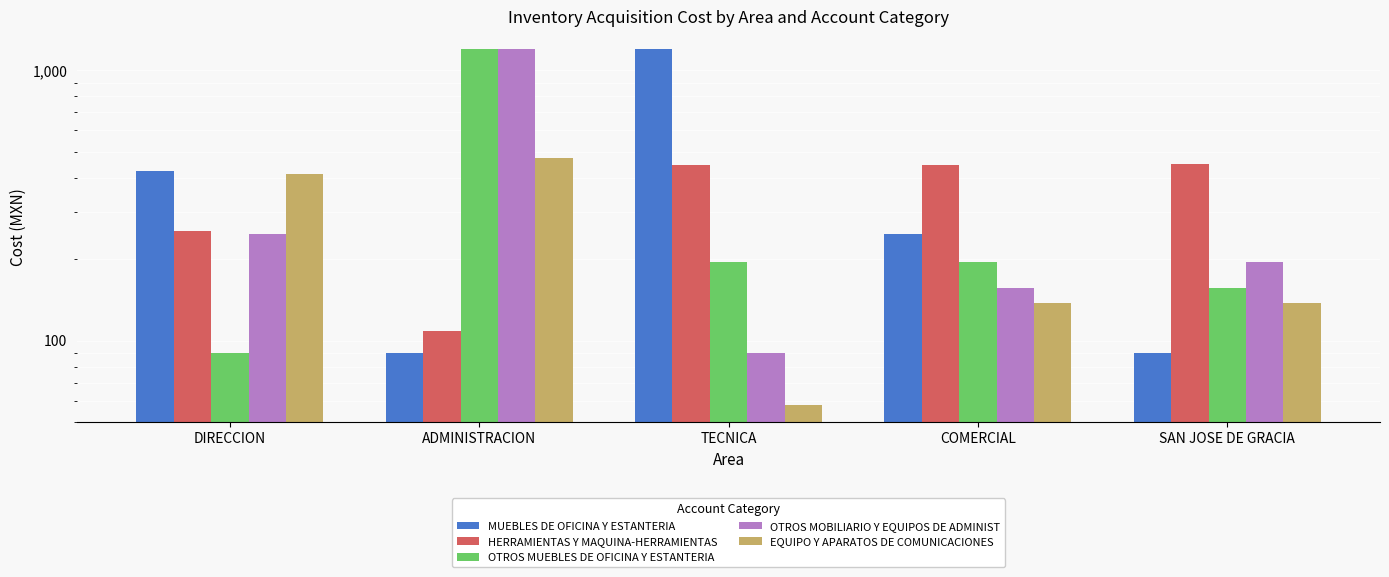

Which category has the highest value across all series?

TECNICA